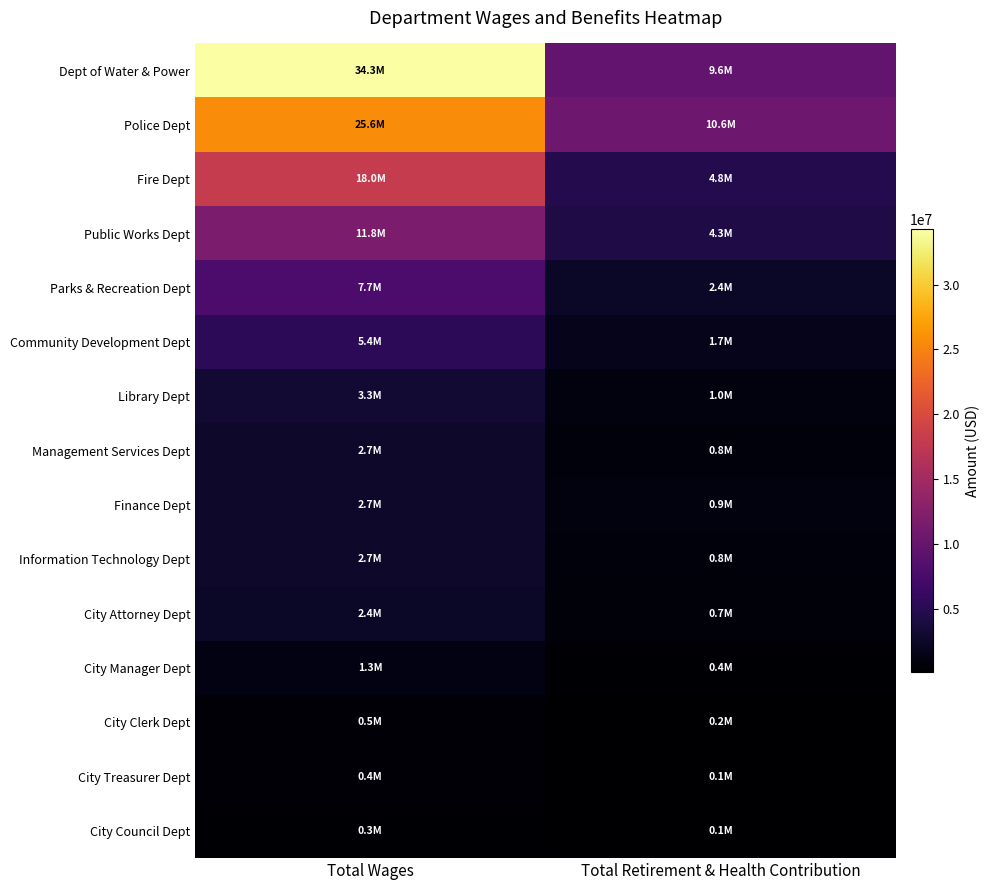

Rank the series by their maximum value, from highest to lowest.

Dept of Water & Power, Police Dept, Fire Dept, Public Works Dept, Parks & Recreation Dept, Community Development Dept, Library Dept, Management Services Dept, Finance Dept, Information Technology Dept, City Attorney Dept, City Manager Dept, City Clerk Dept, City Treasurer Dept, City Council Dept